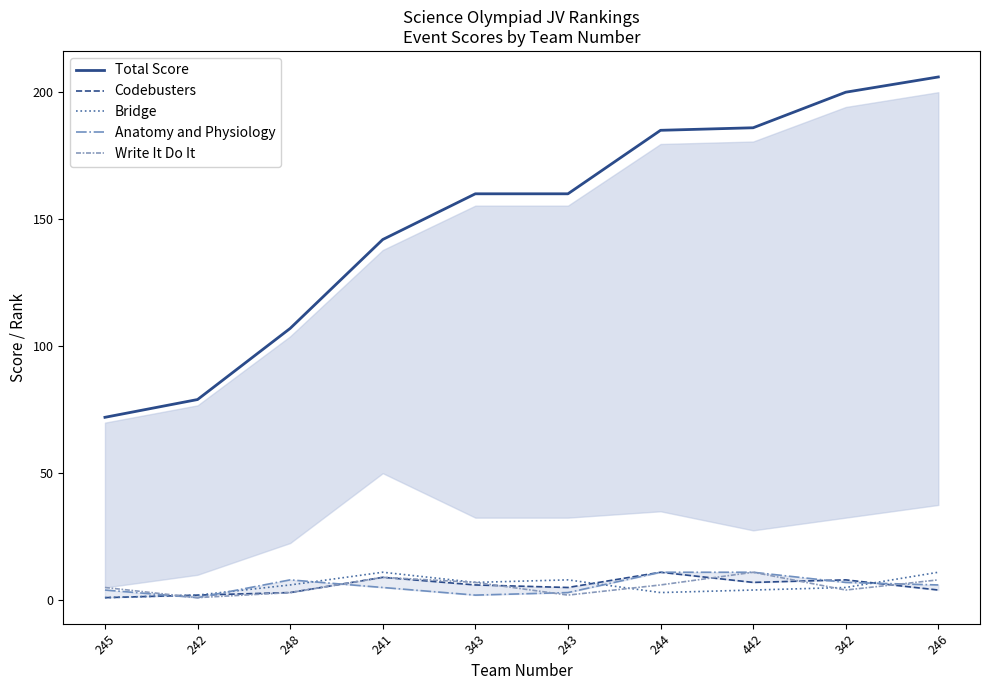

What is the label of the 10th point from the right?

245